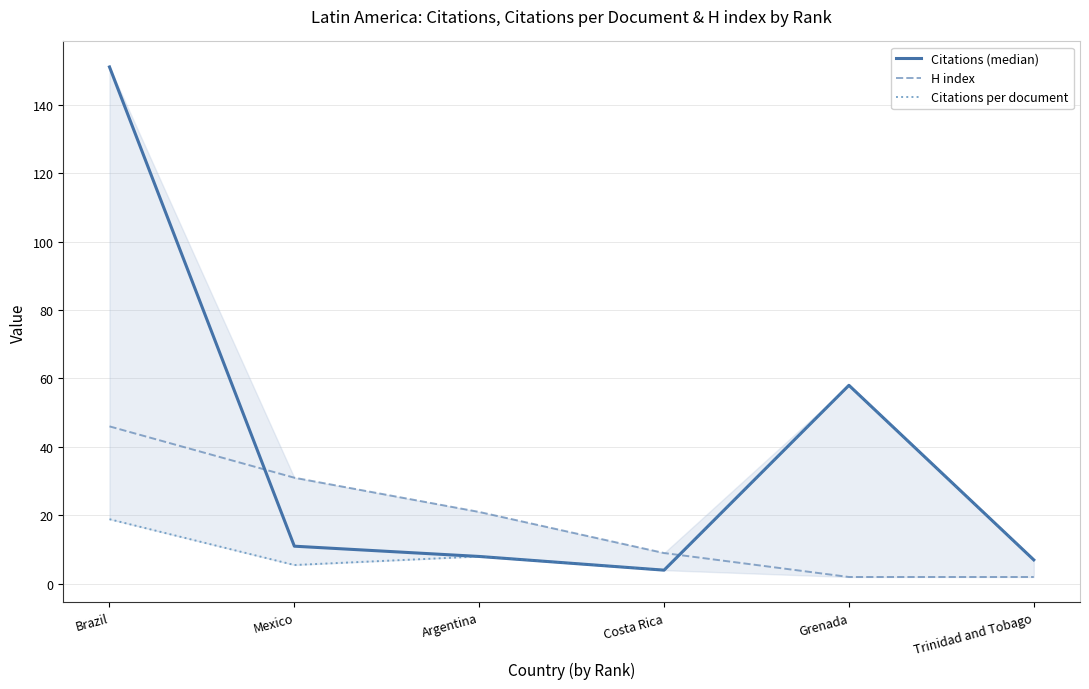

What is the smallest value displayed?

2.0